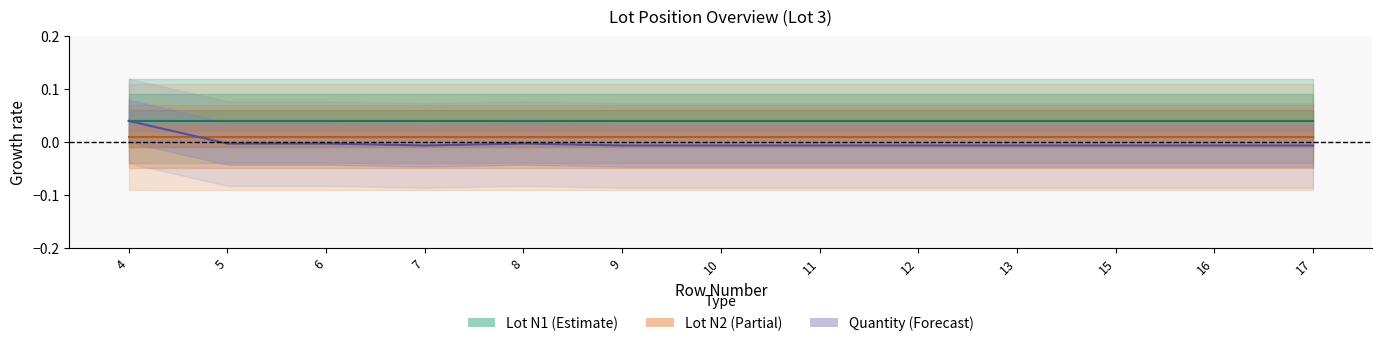

Which category has the lowest value in the Quantity center series?

7